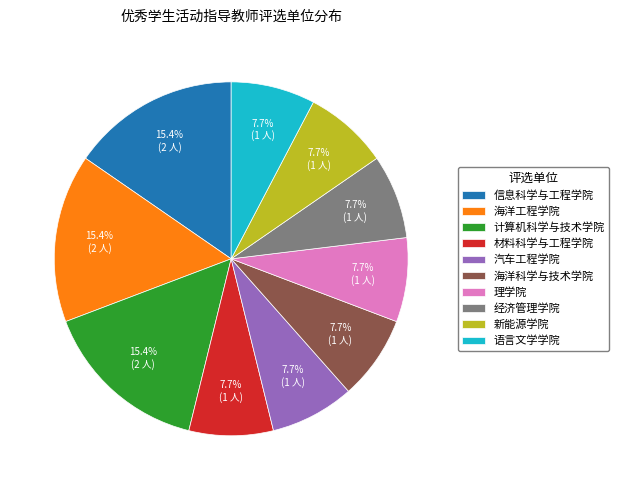

What is the ratio of the value at 语言文学学院 to the value at 理学院?

1.0